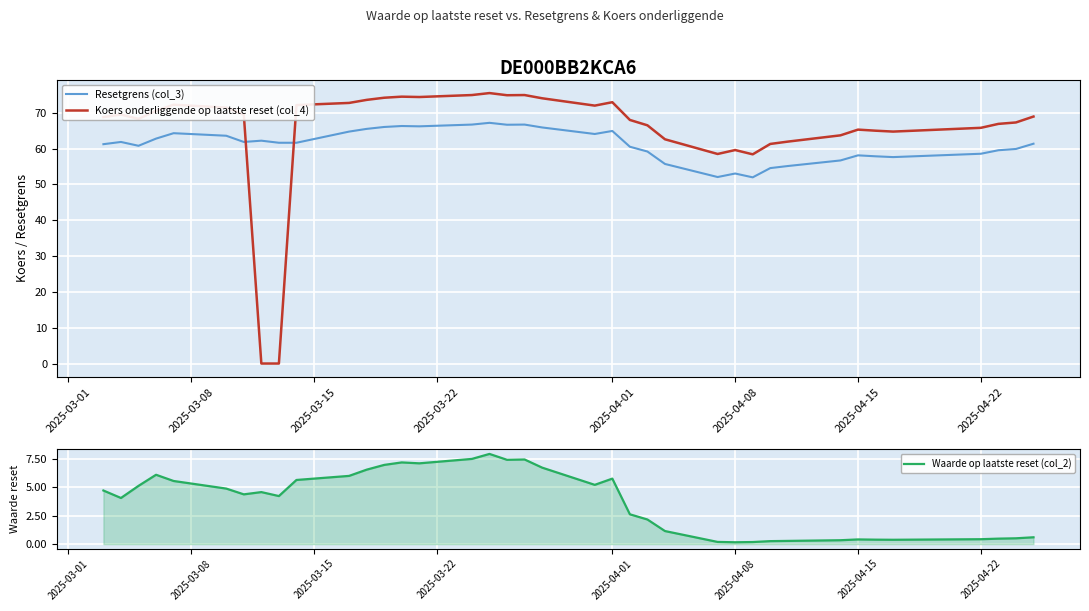

What is the maximum value for Resetgrens (col_3)?

67.2